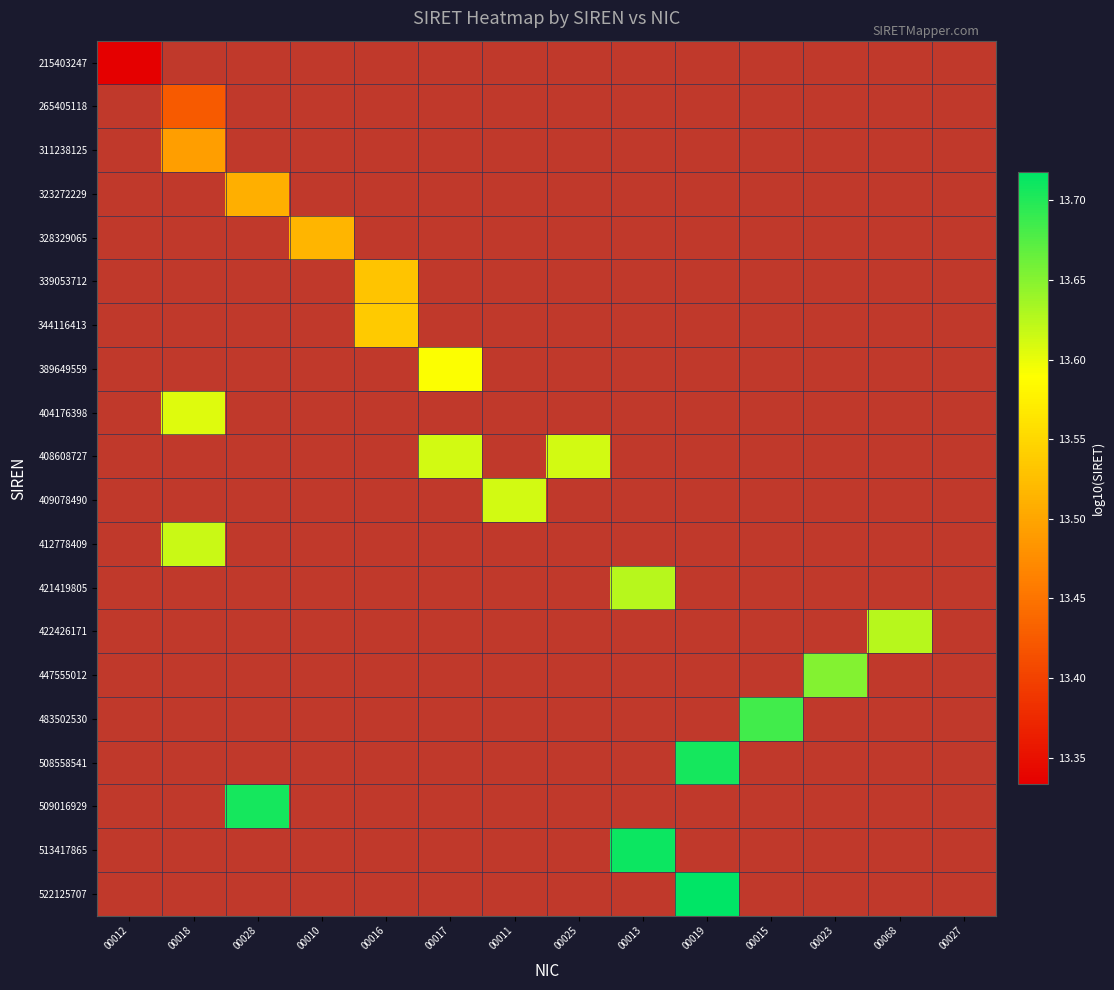

Which category has the lowest value in the 389649559 series?

00012